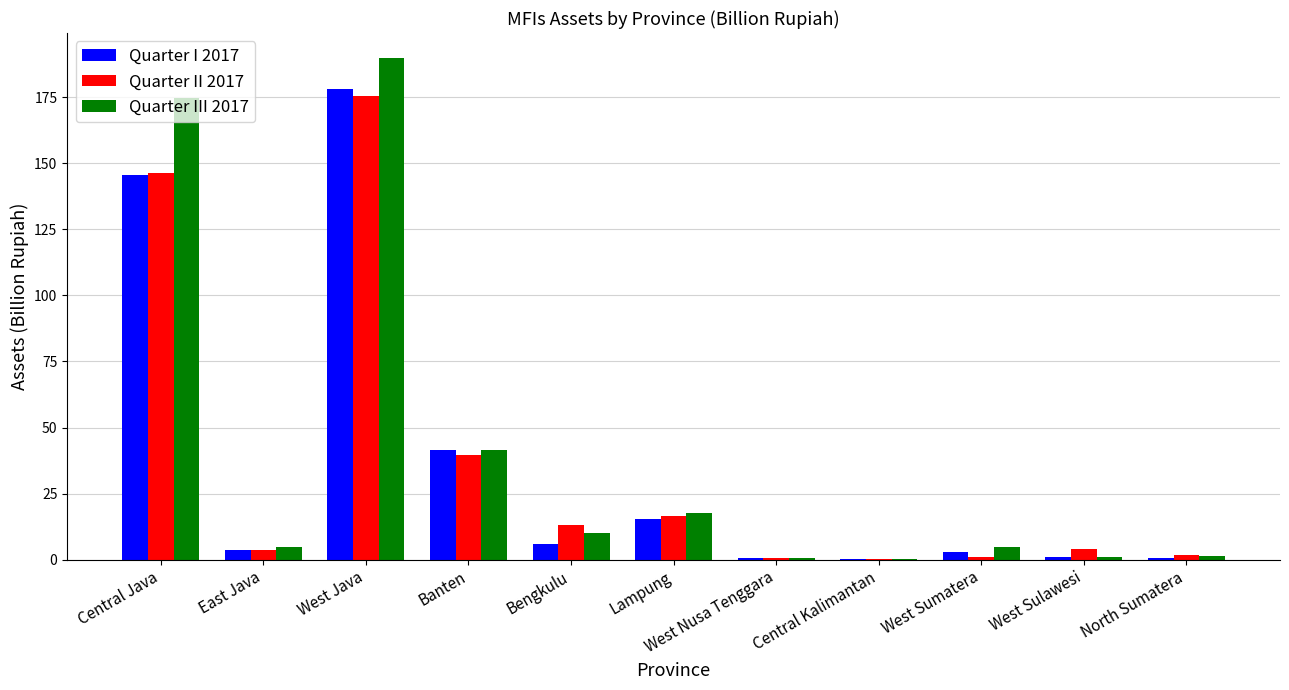

What is the sum of all Quarter I 2017 values?

395.2